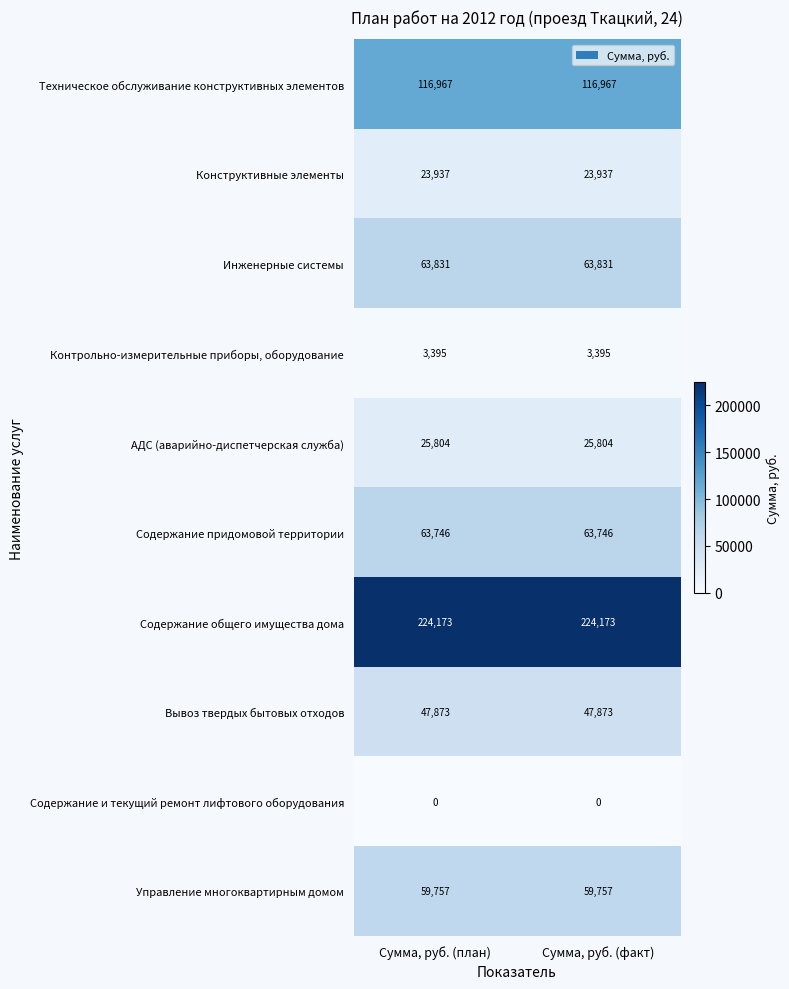

The Вывоз твердых бытовых отходов series shows 47873 at Сумма, руб. (факт). True or false?

True